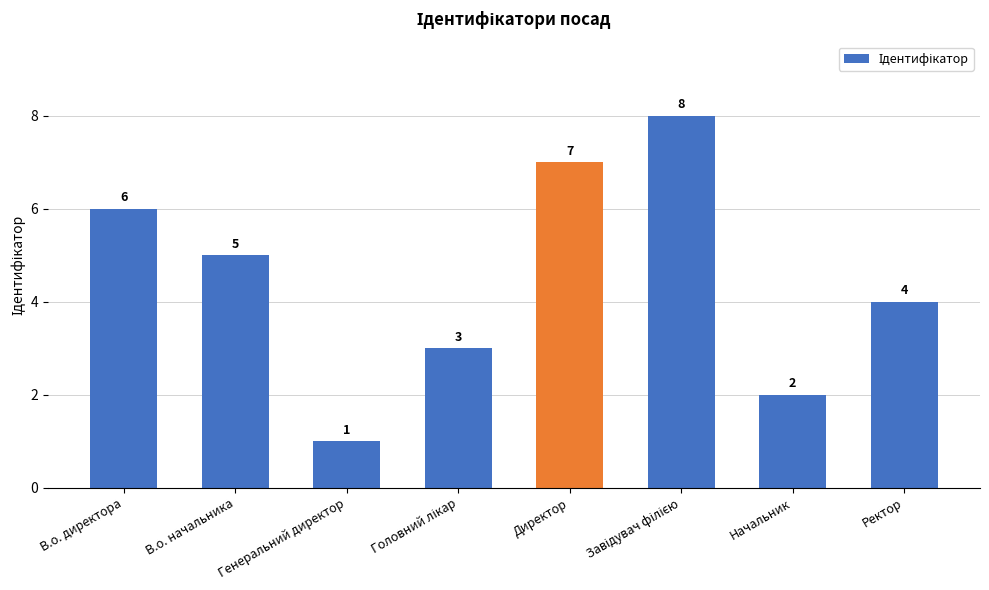

Read the value at В.о. начальника.

5